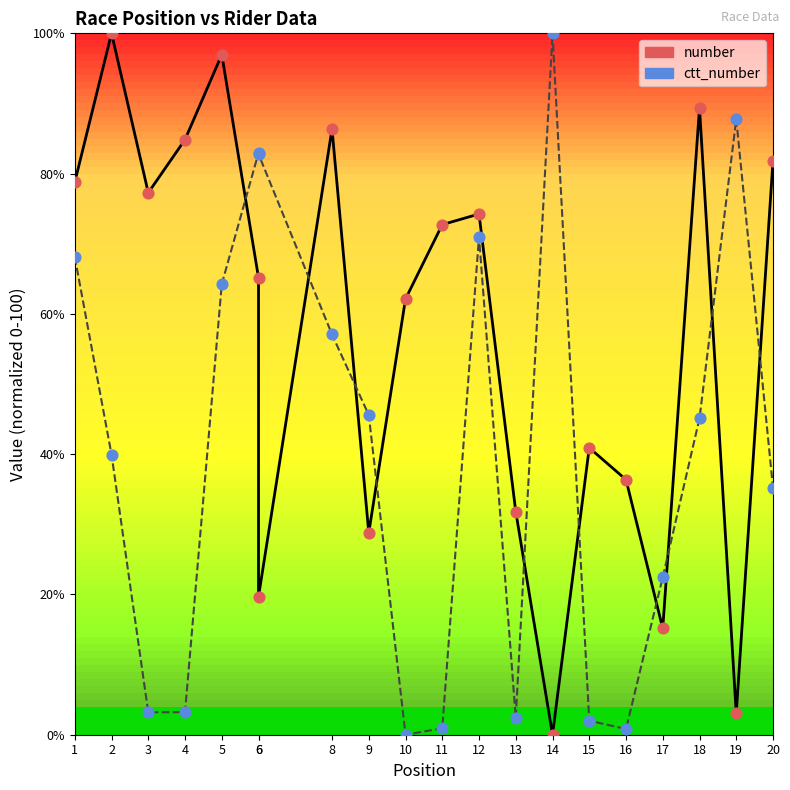

At which category is the sum across all series the highest?

5